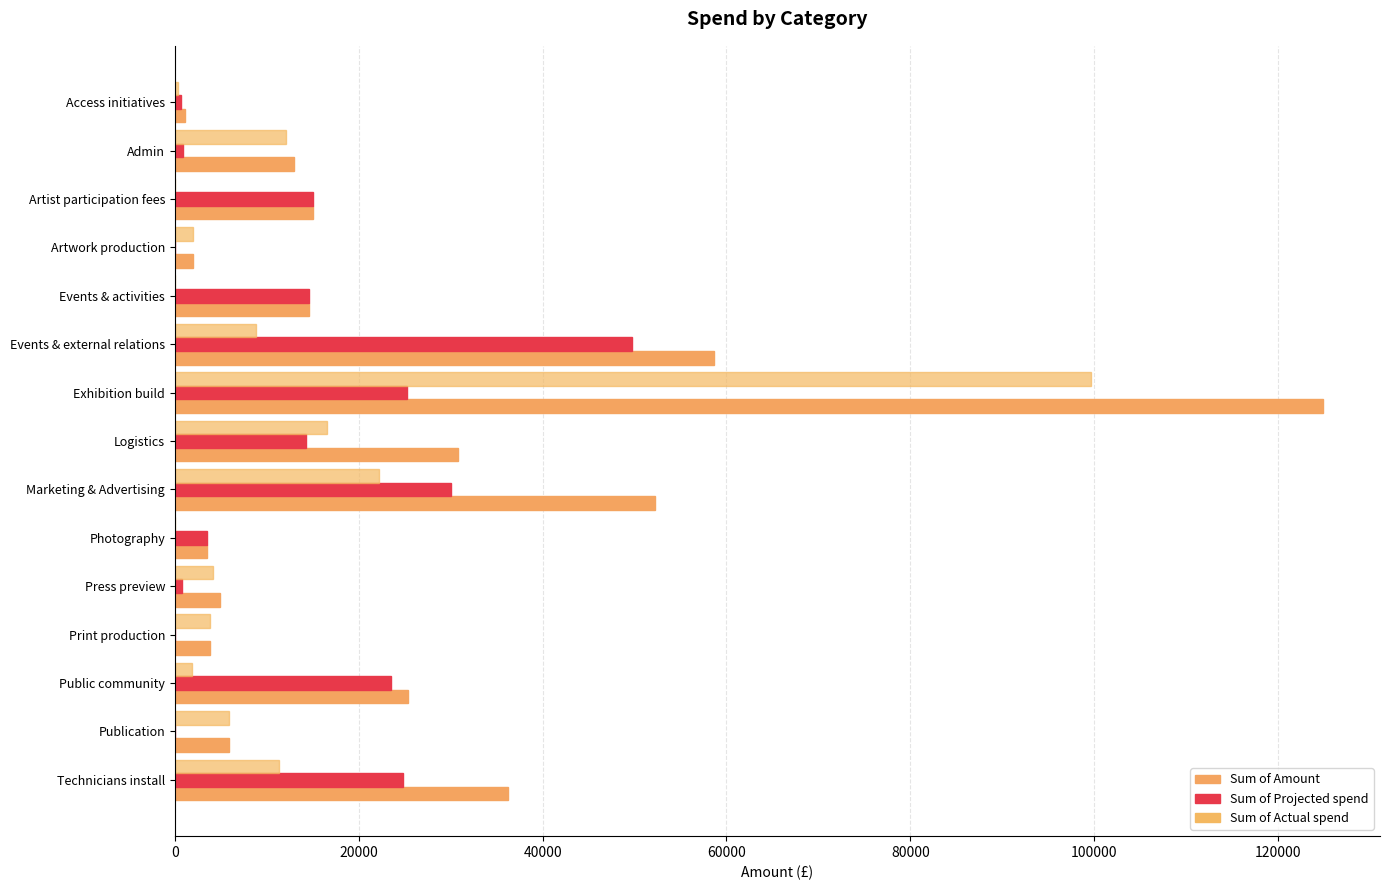

Count the number of categories in the chart.

15